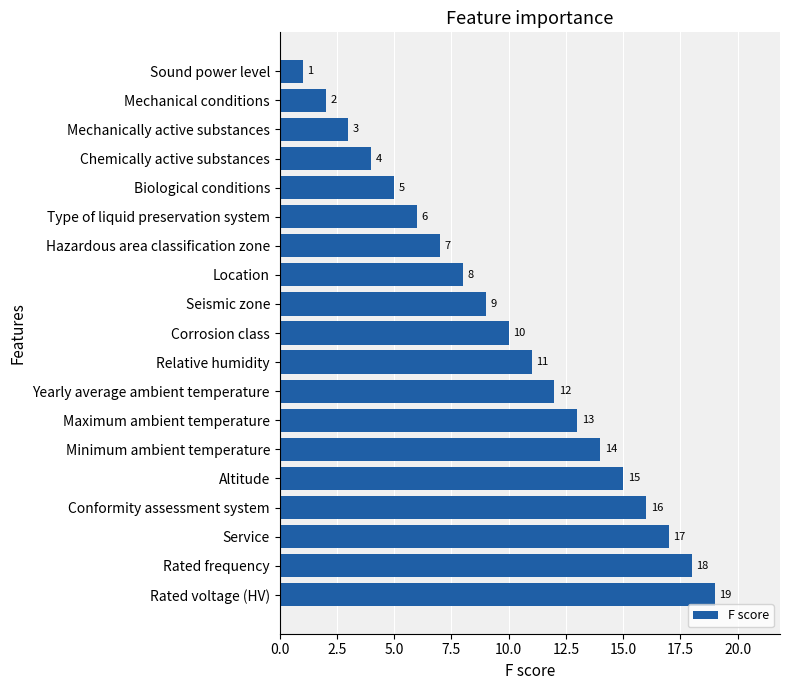

At which category does the chart reach its minimum across all series?

Sound power level